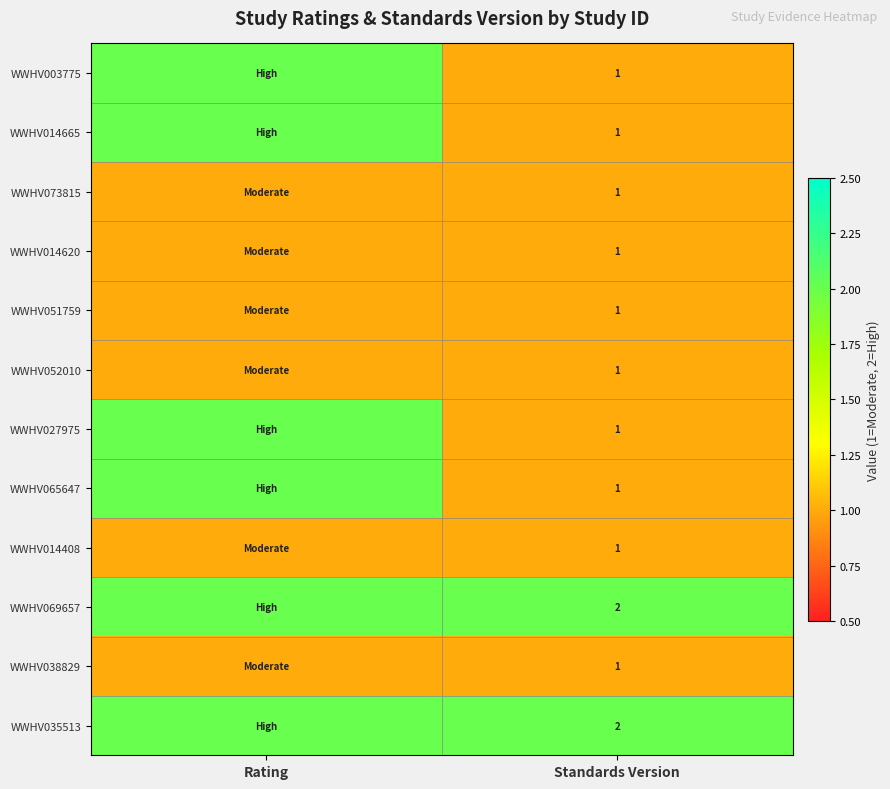

True or false: WWHV035513 has a value of 2 at Standards Version.

True